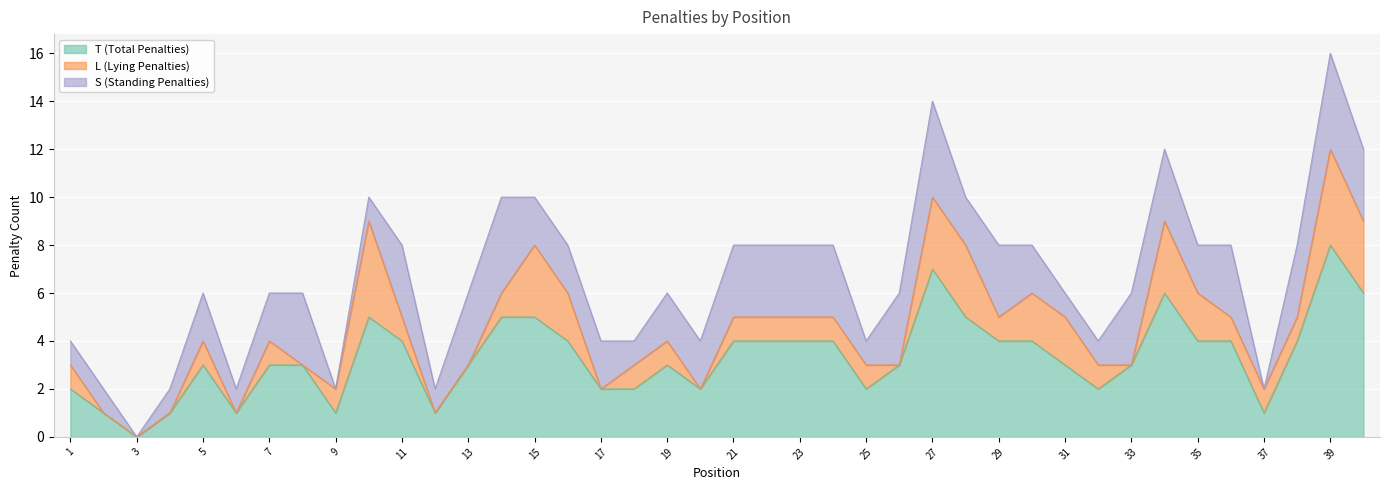

What are all the series names shown in the legend?

T (Total Penalties), L (Lying Penalties), S (Standing Penalties)